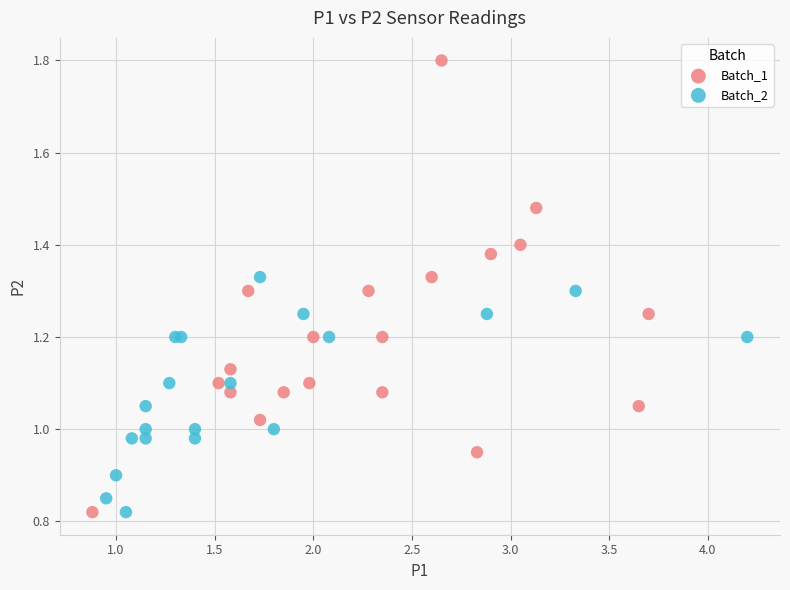

Which series reaches the maximum Y coordinate?

Batch_1